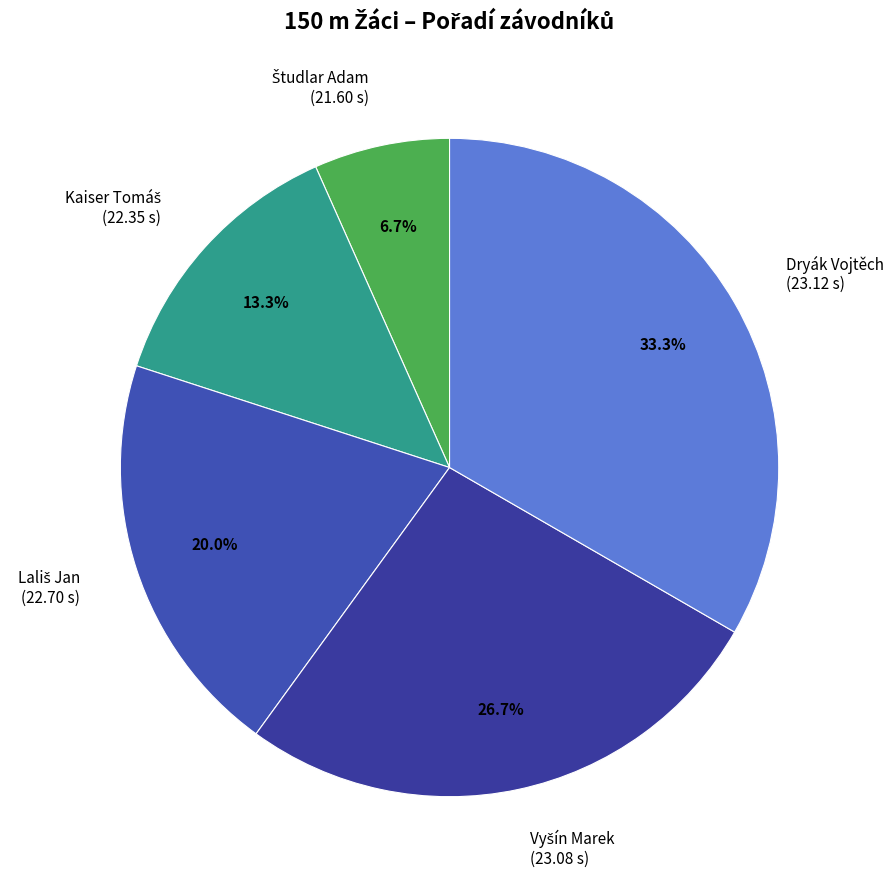

How many segments does this pie chart have?

5